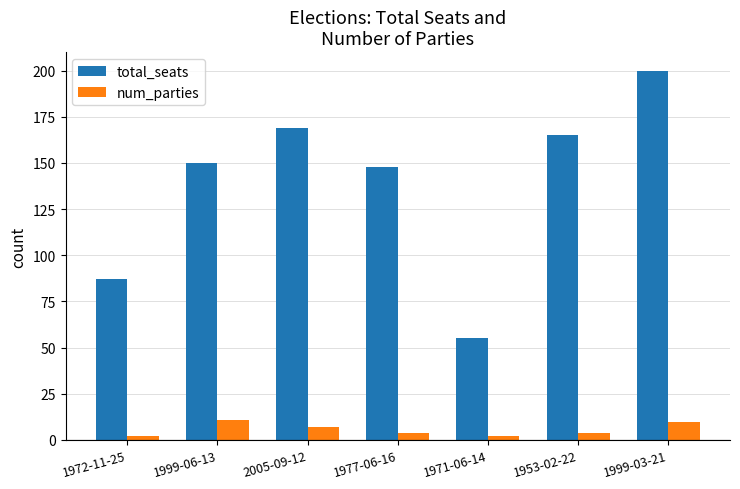

Which series changed the most between 1953-02-22 and 1999-03-21?

total_seats